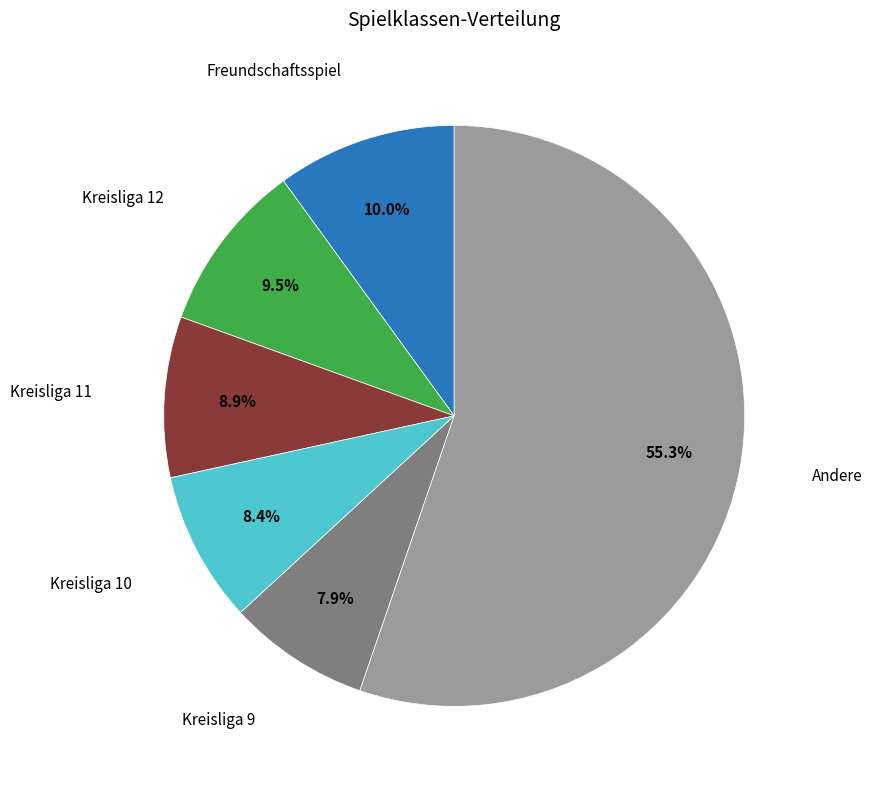

Does any single category account for the majority?

Yes